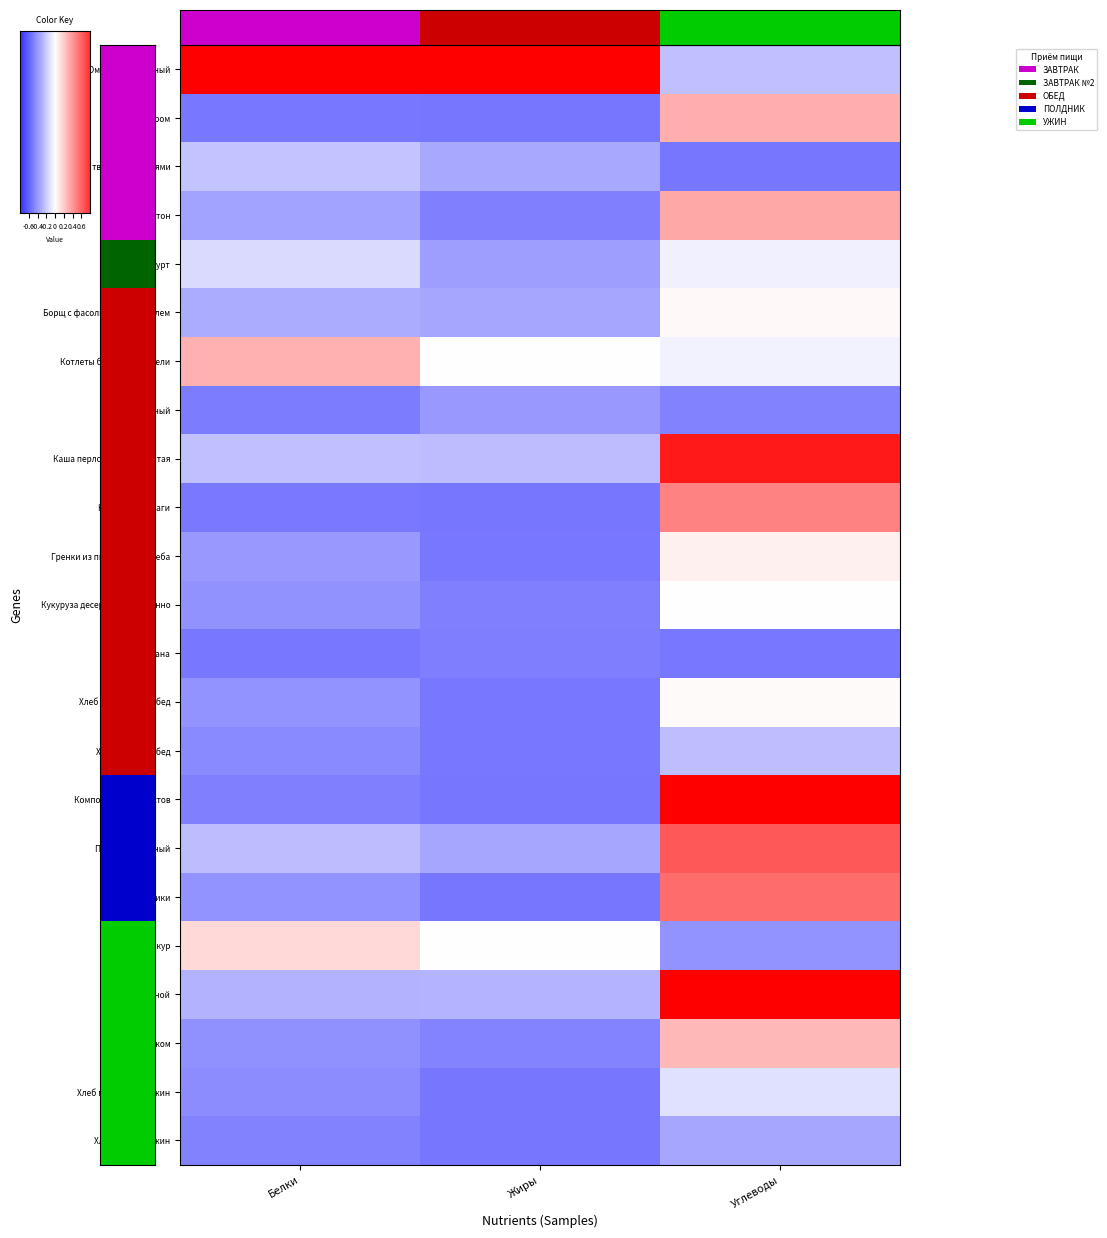

True or false: Рис отварной has a value of 0.4 at Жиры.

True